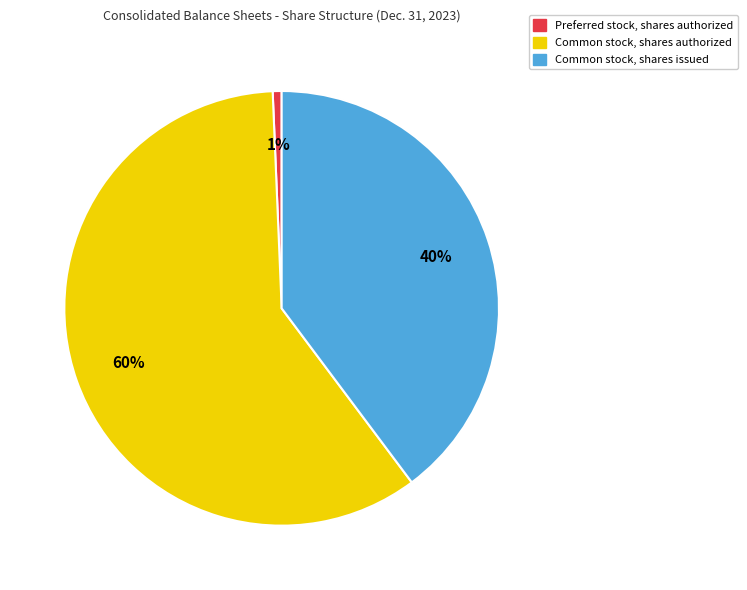

Does any single category account for the majority?

Yes